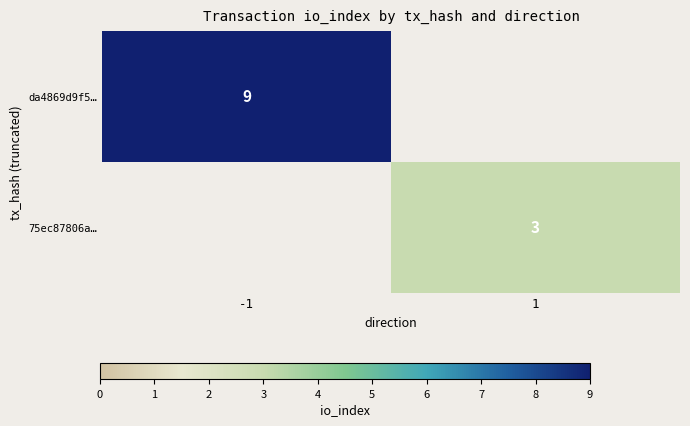

Which label corresponds to the largest value in the chart?

-1